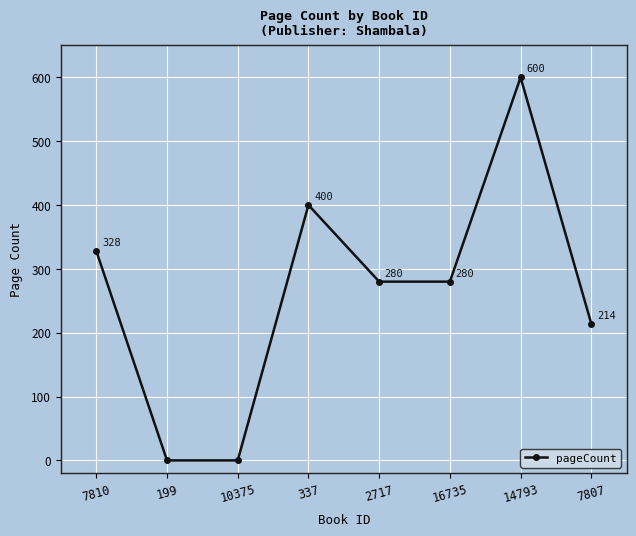

Does the chart have visible grid lines?

Yes